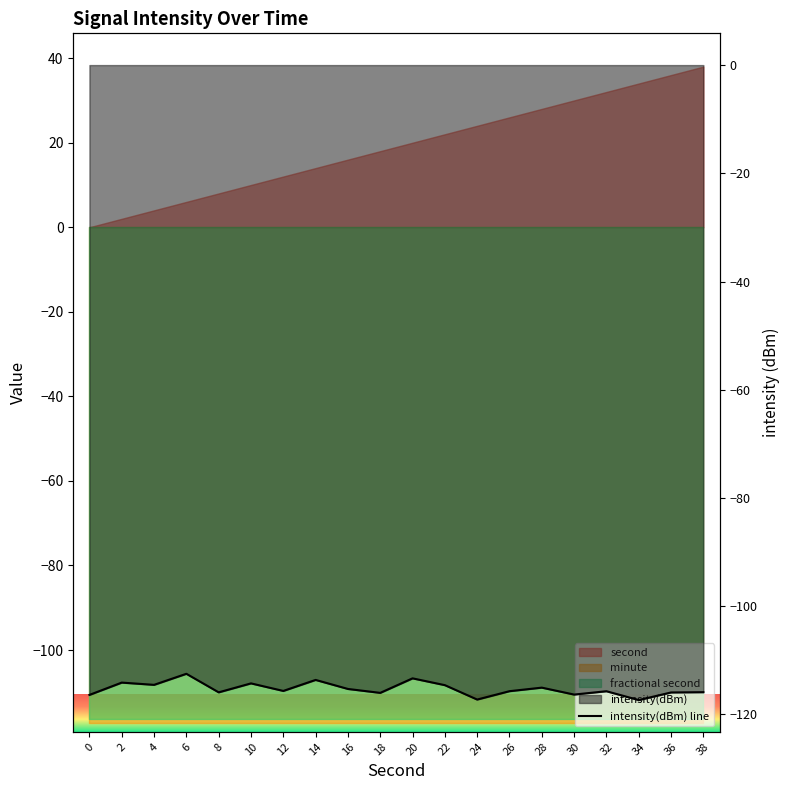

What is the sum of the values at 0 and 20?

-229.7